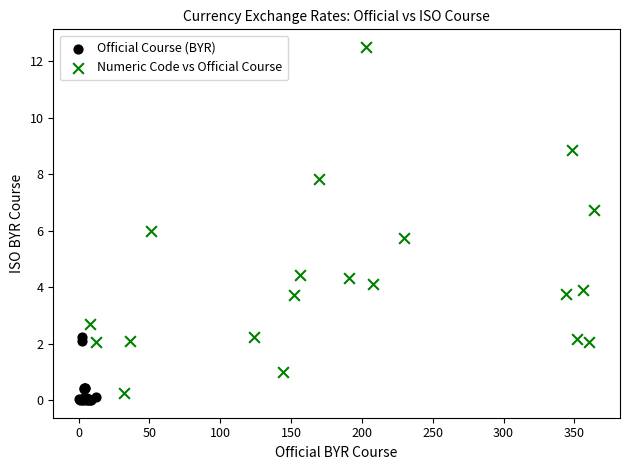

Which series has the largest Y range (max minus min)?

Numeric Code vs Official Course